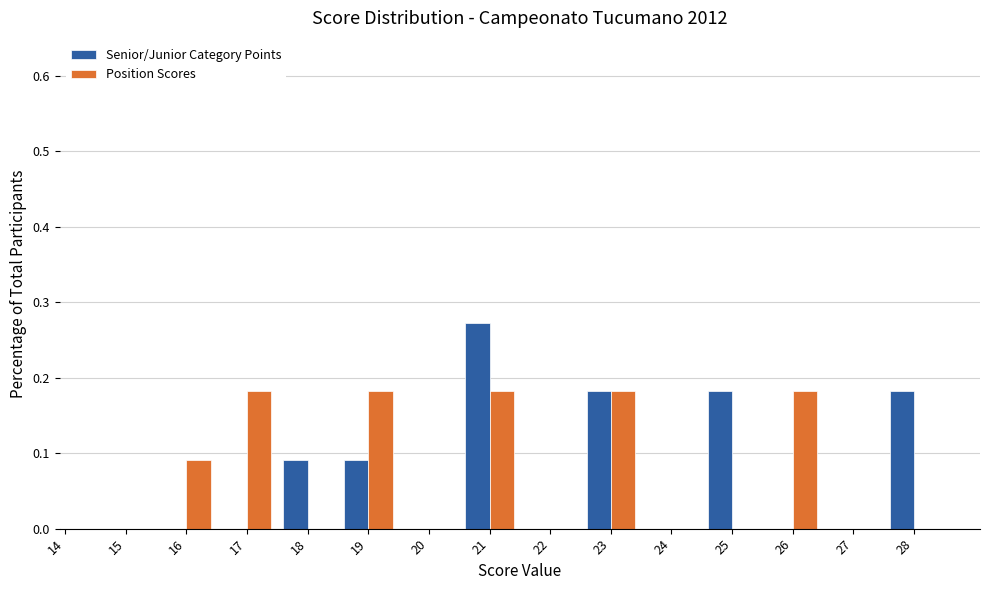

What is the total value across all series at 21?

0.5